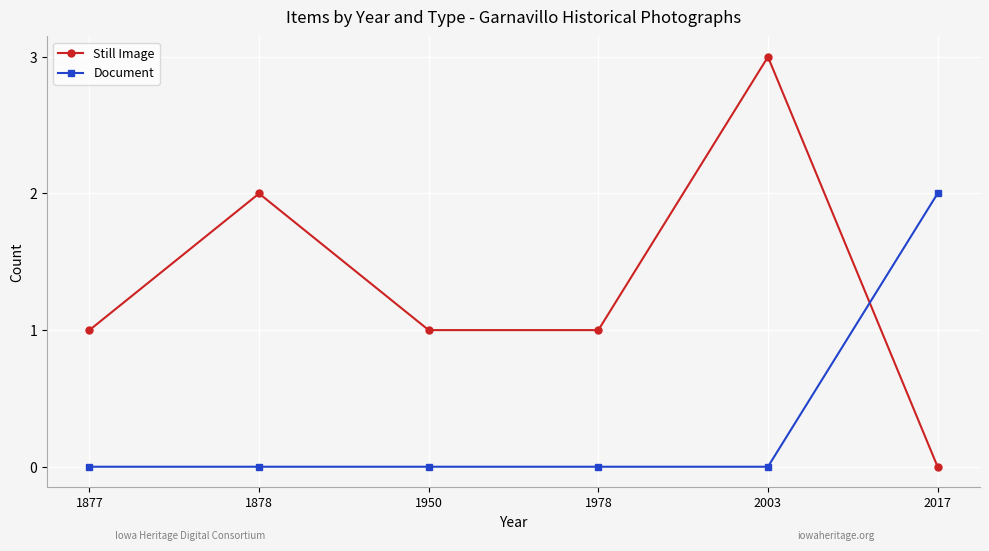

How many interior local peaks does the Still Image series have?

2